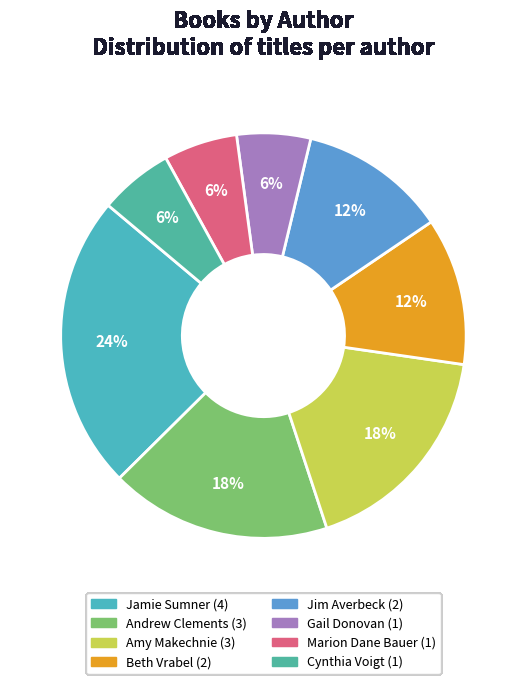

To the nearest percent, what is the combined percentage of Beth Vrabel and Gail Donovan?

18%